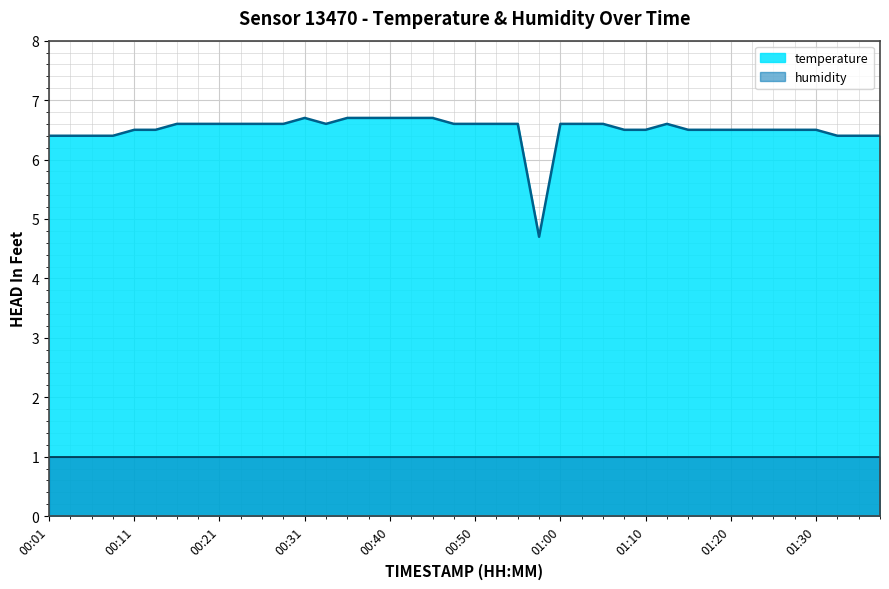

True or false: humidity has a value of 1.0 at 01:00.

True